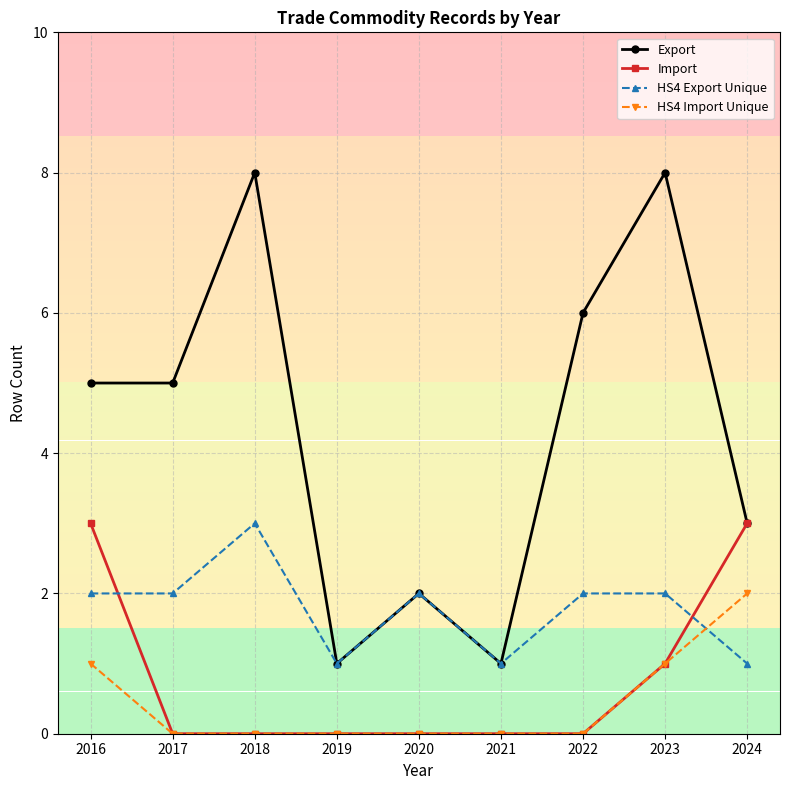

Count the Export values in the range 2 to 6.

5